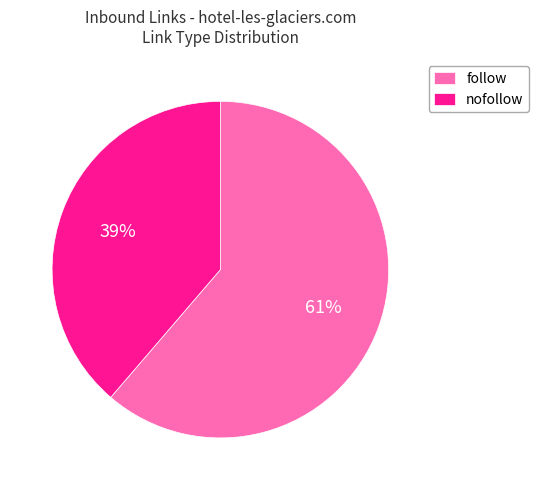

Which has a higher value, nofollow or follow?

follow